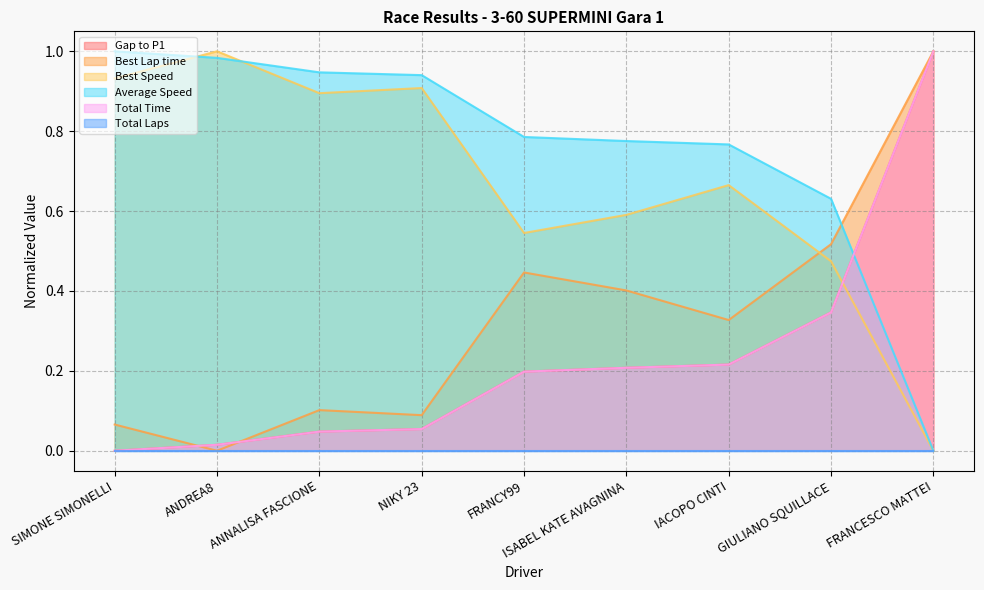

Does the chart have visible grid lines?

Yes